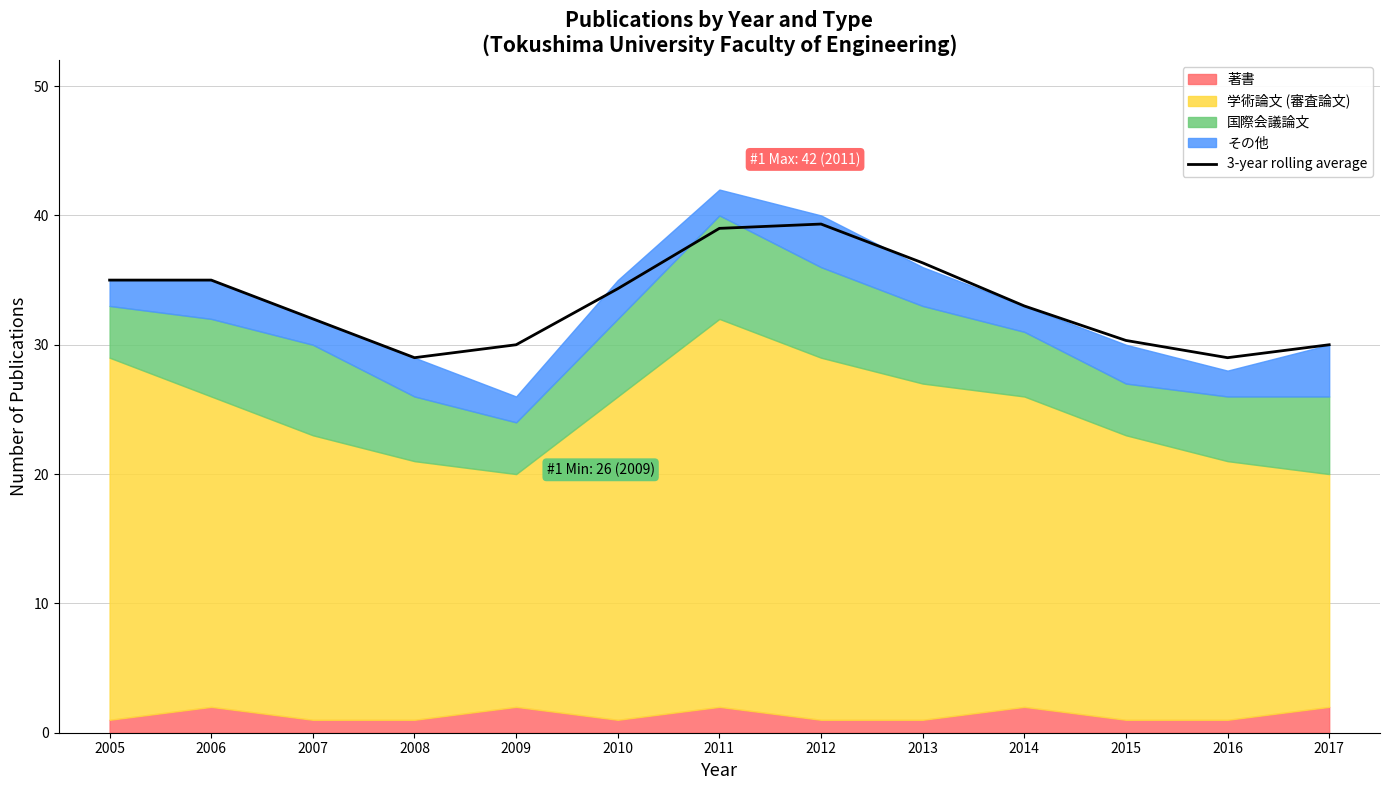

What is the minimum value shown in the chart?

29.0